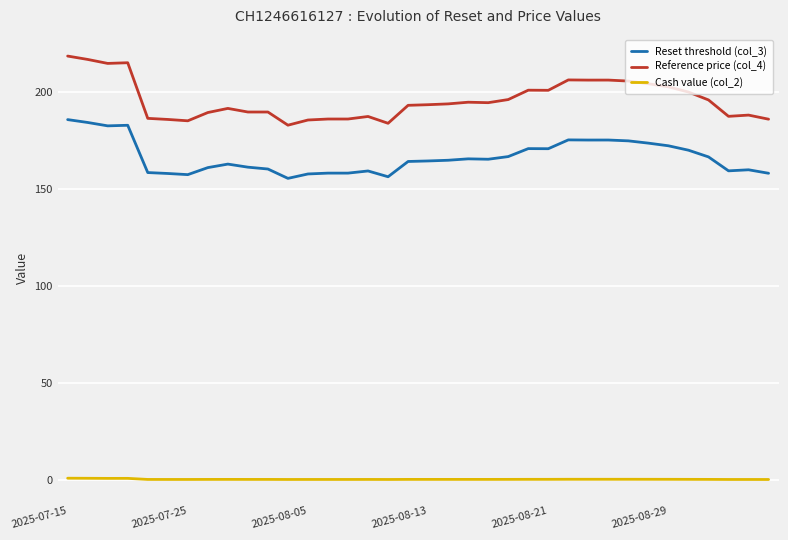

Which series has the largest range (max minus min)?

Reference price (col_4)